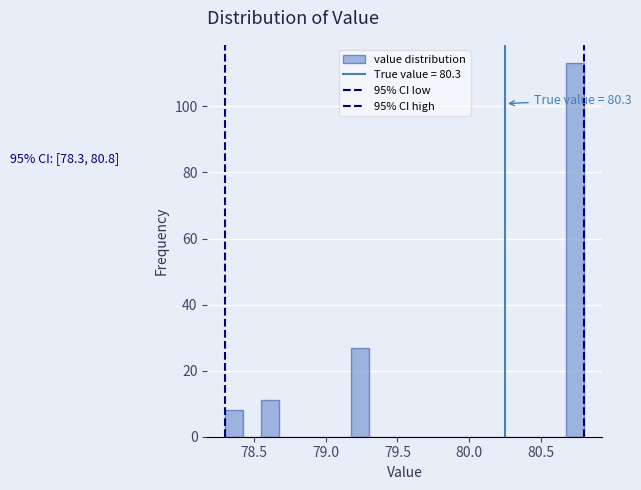

Read against the x-axis, roughly where is the centre of the tallest bar?

80.75